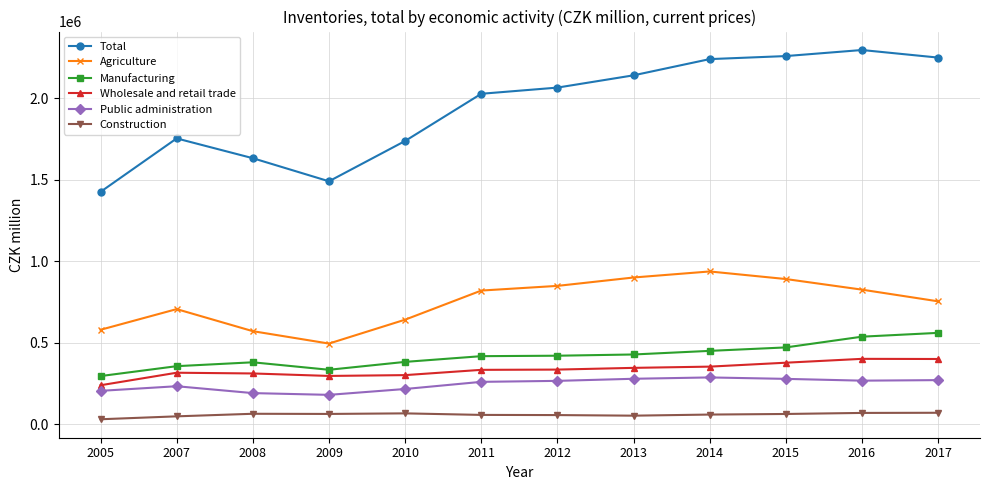

What is the minimum value for Wholesale and retail trade?

240274